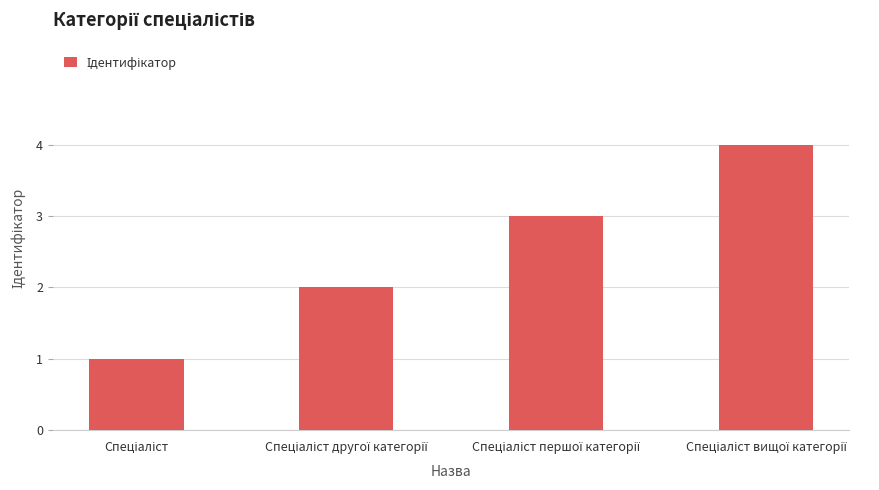

How many values are between 2 and 4?

3